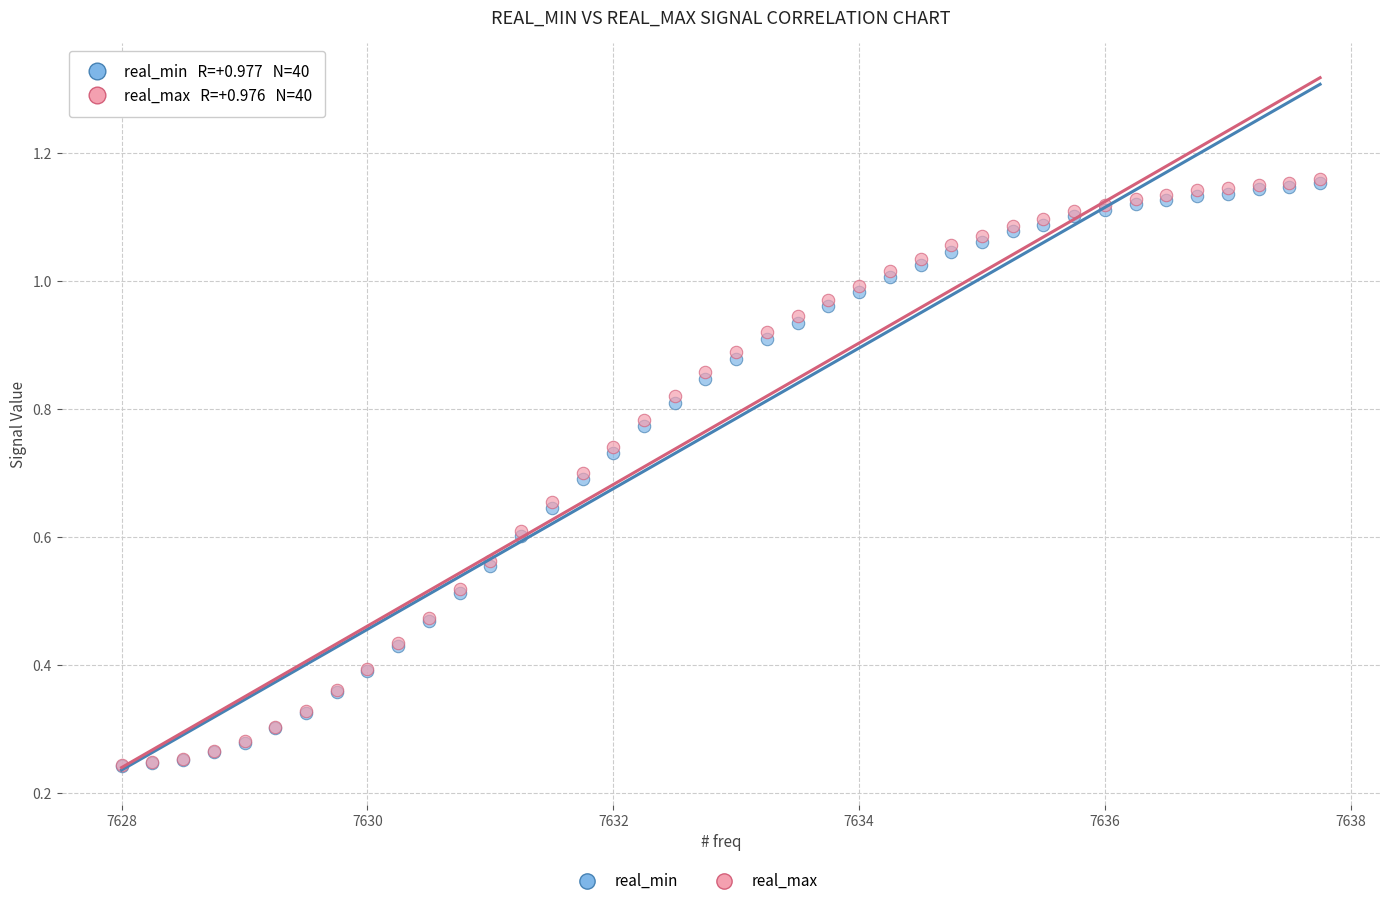

Which series has the widest spread of Y values?

real_max